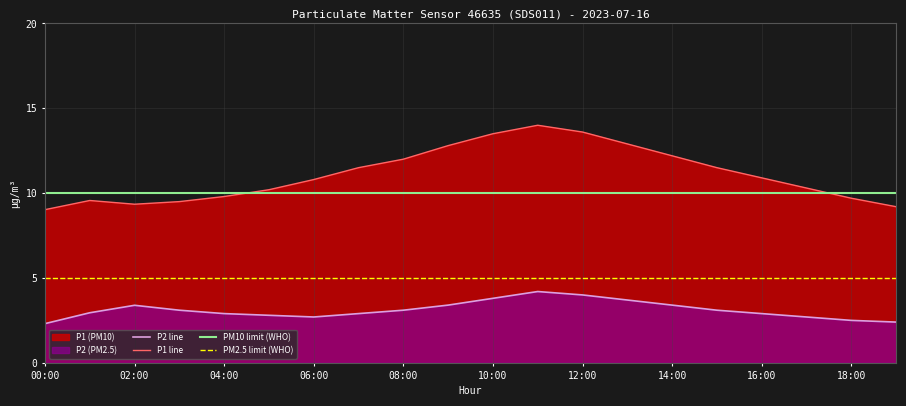

True or false: P1 line and P2 line cross at least once.

False